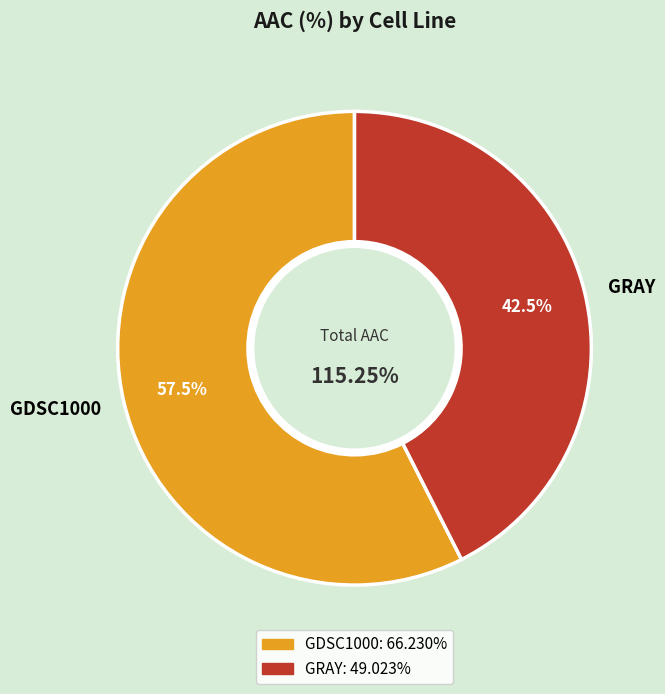

How many segments does this pie chart have?

2